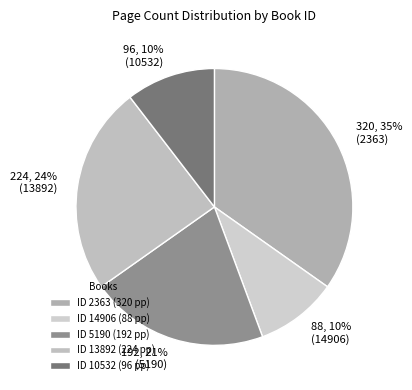

Count the number of slices in the pie.

5